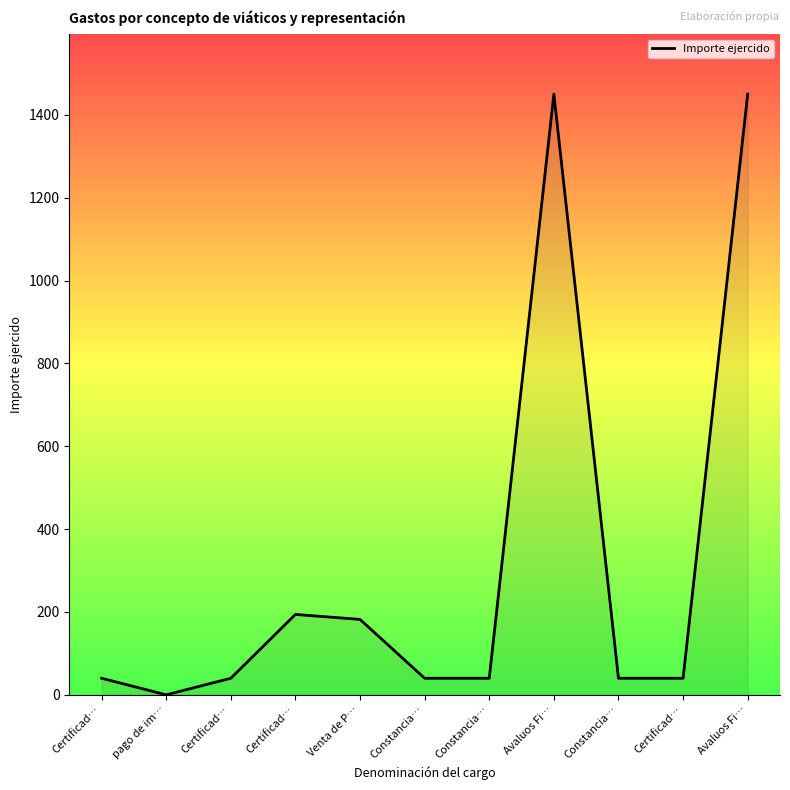

The chart shows a value of 243 at Venta de P…. True or false?

False